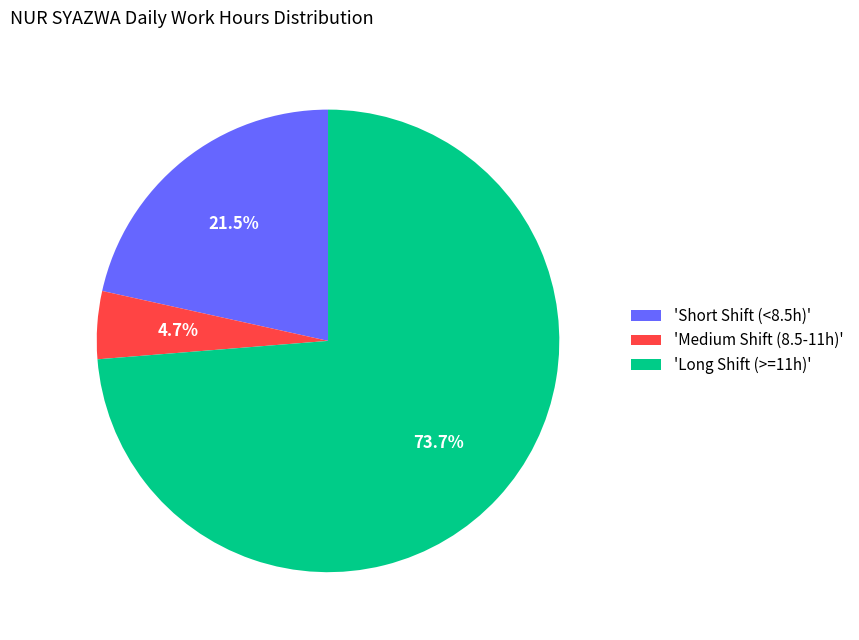

How much of the chart is everything except 'Short Shift (<8.5h)'?

78.5%